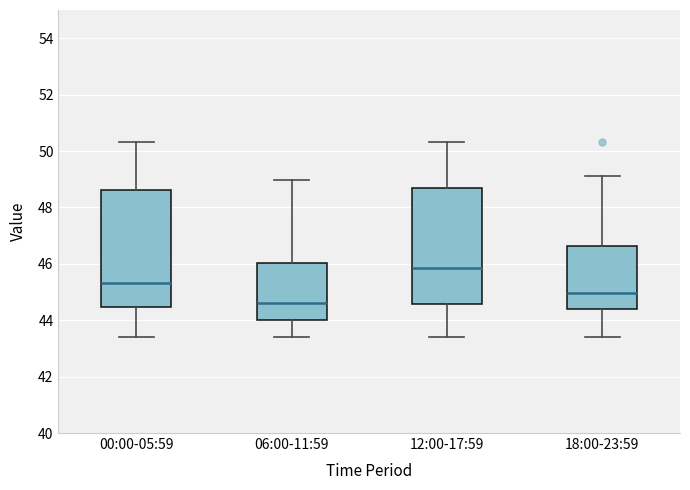

Reading left to right, read every box against the y-axis: the position of its median line, the range the box covers, and the ends of its whiskers. The values are not printed on the chart, so give them approximately, as read against the axis.

00:00-05:59: median 45.4, box 44.4 to 48.6, whiskers 43.4 to 50.4
06:00-11:59: median 44.6, box 44.0 to 46.0, whiskers 43.4 to 49.0
12:00-17:59: median 45.8, box 44.6 to 48.6, whiskers 43.4 to 50.4
18:00-23:59: median 45.0, box 44.4 to 46.6, whiskers 43.4 to 49.2